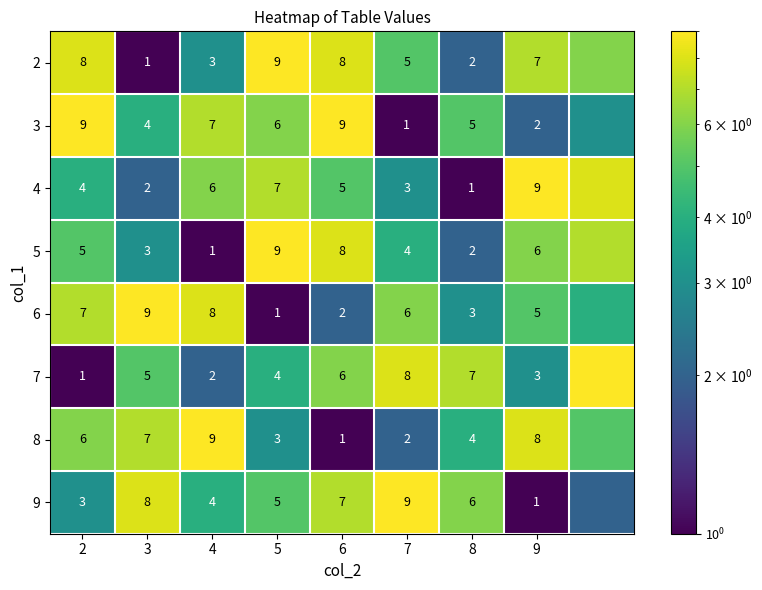

At which category is the sum across all series the highest?

6